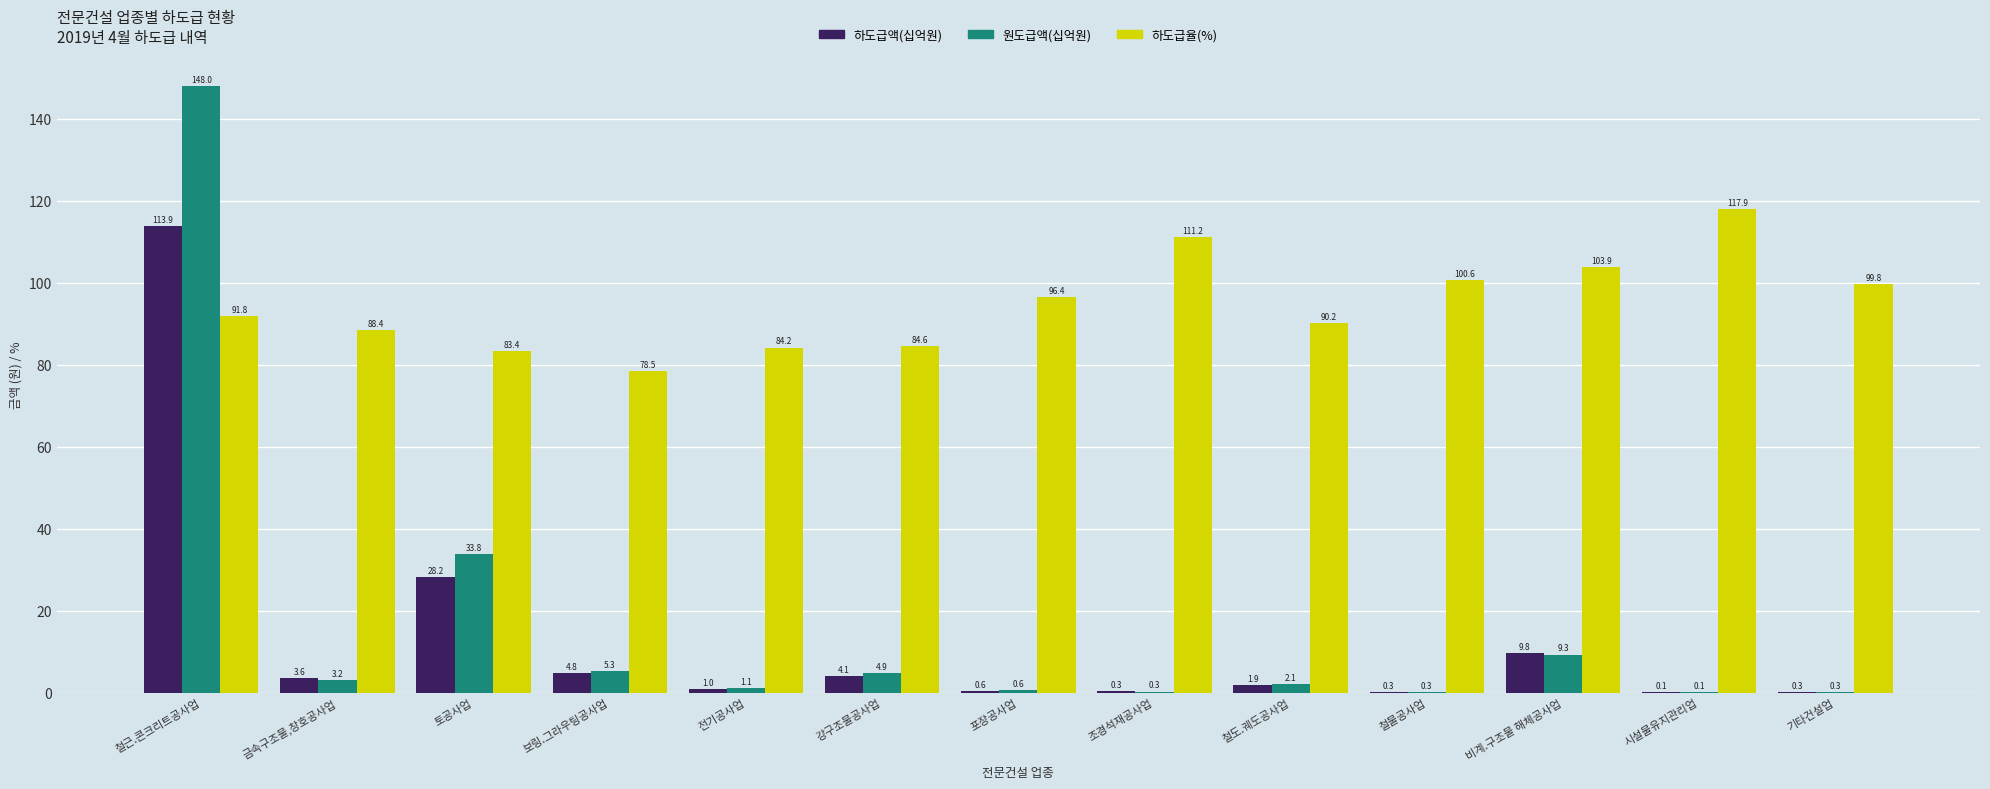

Reading left to right, extract all data points from this chart.

하도급액(십억원): 113.9	3.6	28.2	4.8	1.0	4.1	0.6	0.3	1.9	0.3	9.8	0.1	0.3
원도급액(십억원): 148.0	3.2	33.8	5.3	1.1	4.9	0.6	0.3	2.1	0.3	9.3	0.1	0.3
하도급율(%): 91.8	88.4	83.4	78.5	84.2	84.6	96.4	111.2	90.2	100.6	103.9	117.9	99.8